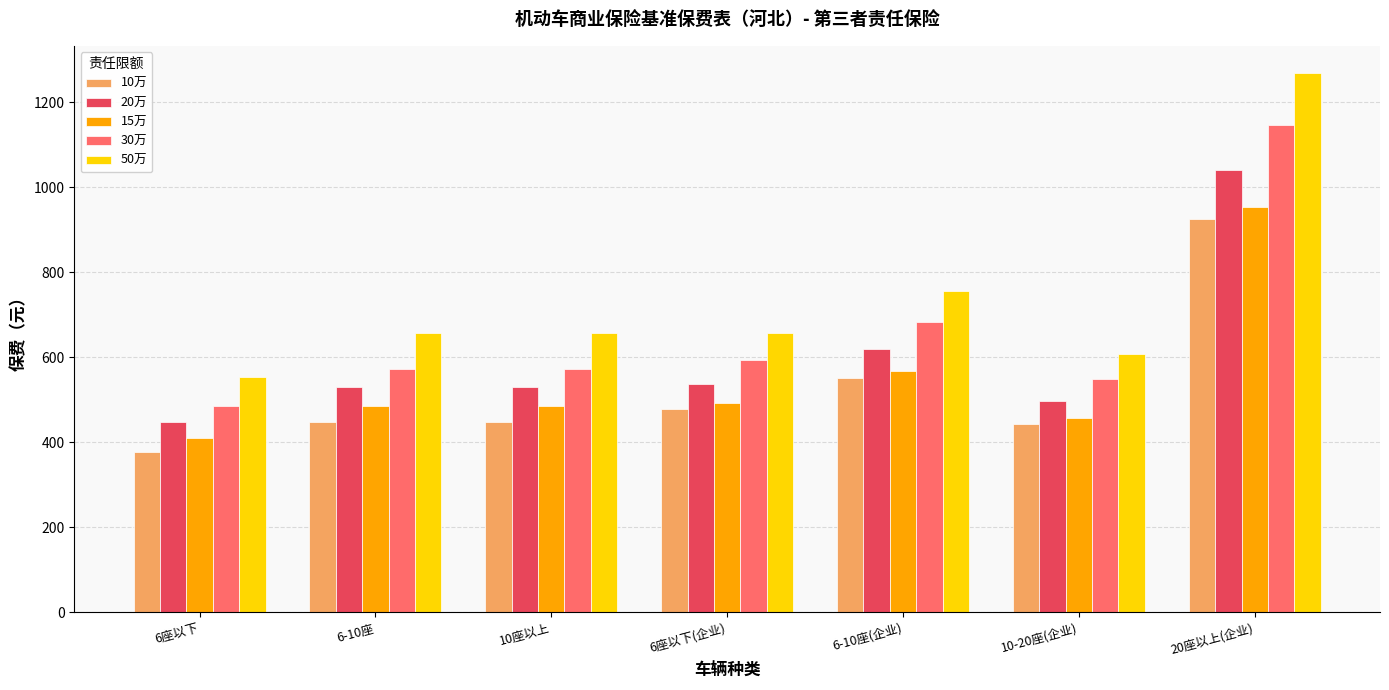

What is the difference between the second highest and second lowest values in the 15万 series?

111.6